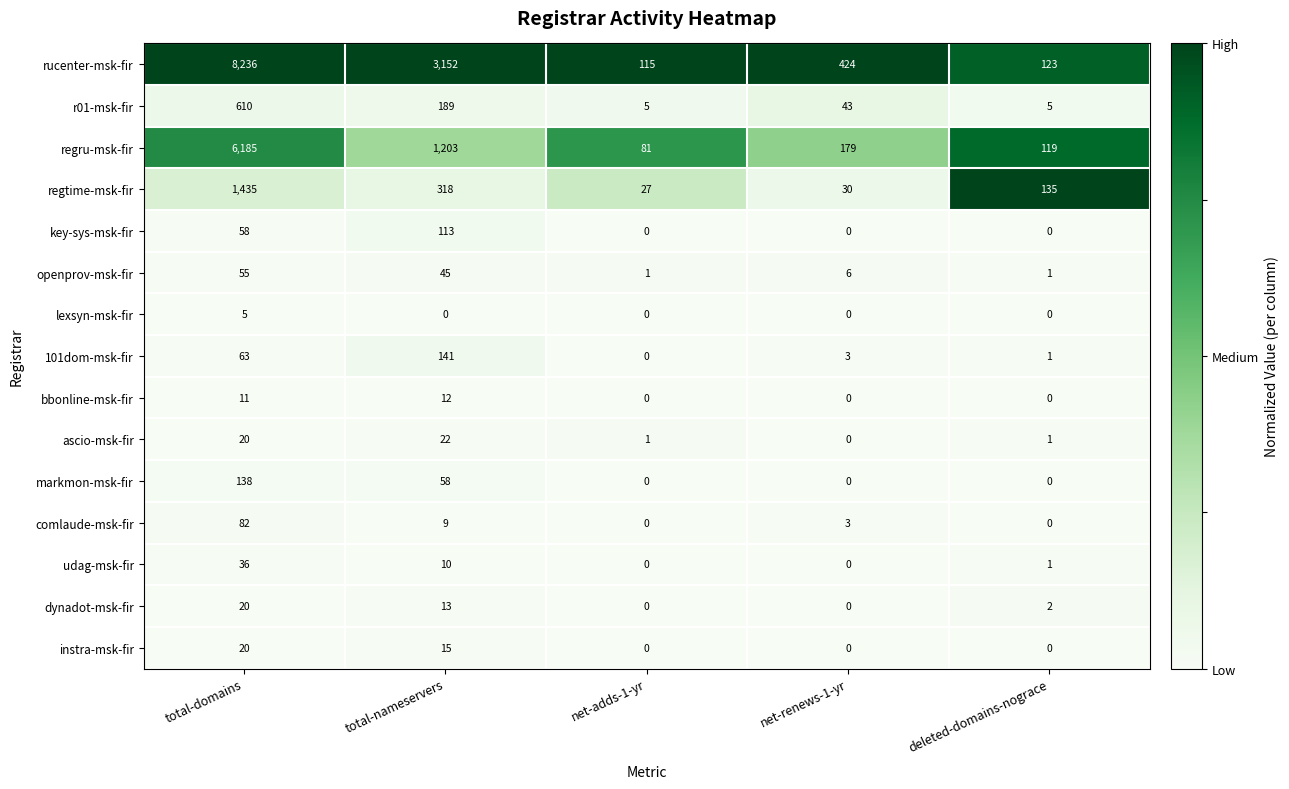

What is the difference between the highest and lowest values at total-domains?

8231